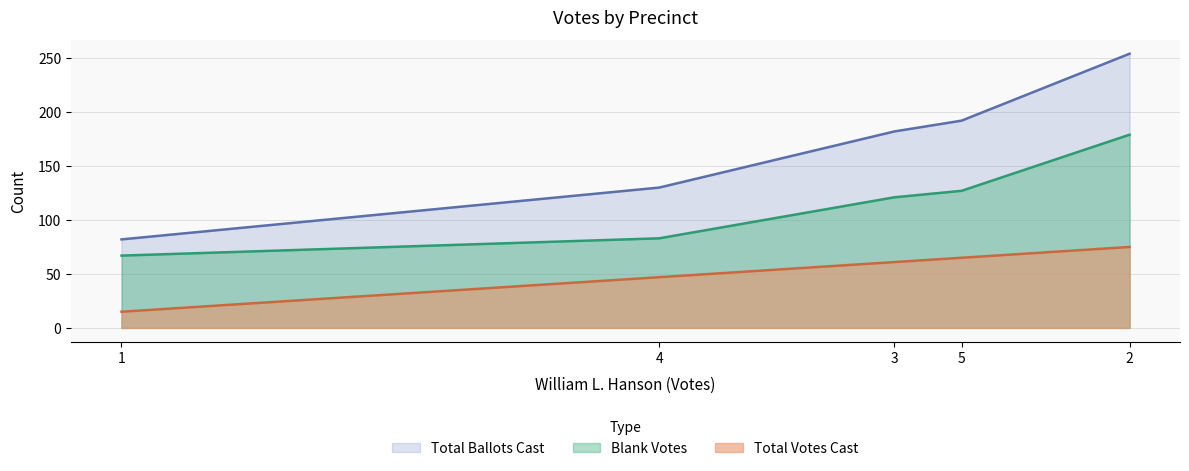

Reading left to right, list all the values displayed in this chart.

Blank Votes: 1=67	2=179	3=121	4=83	5=127
Total Votes Cast: 1=15	2=75	3=61	4=47	5=65
Total Ballots Cast: 1=82	2=254	3=182	4=130	5=192